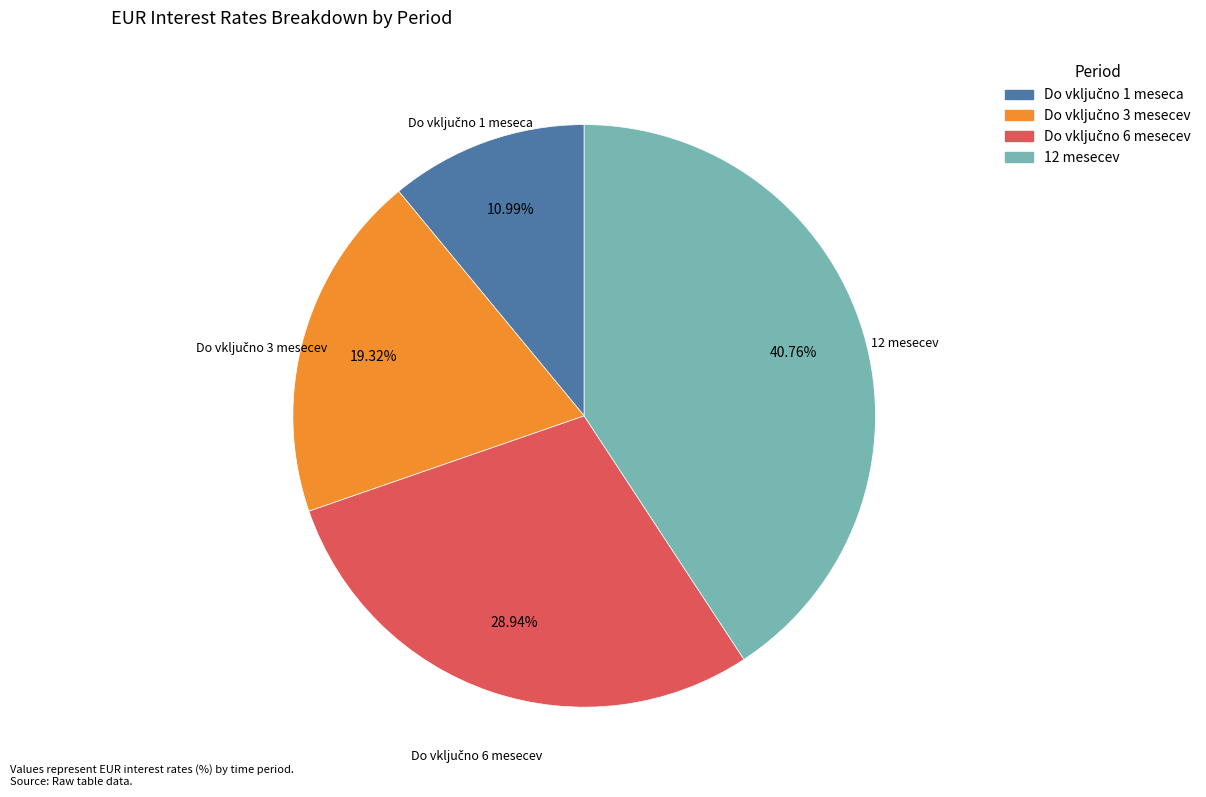

To the nearest percent, what is the average slice percentage?

25%